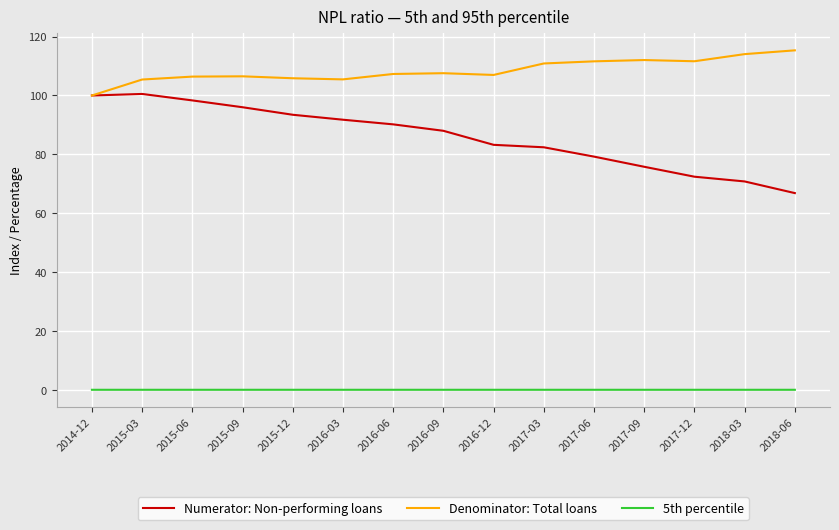

True or false: Numerator: Non-performing loans and 5th percentile cross at least once.

False